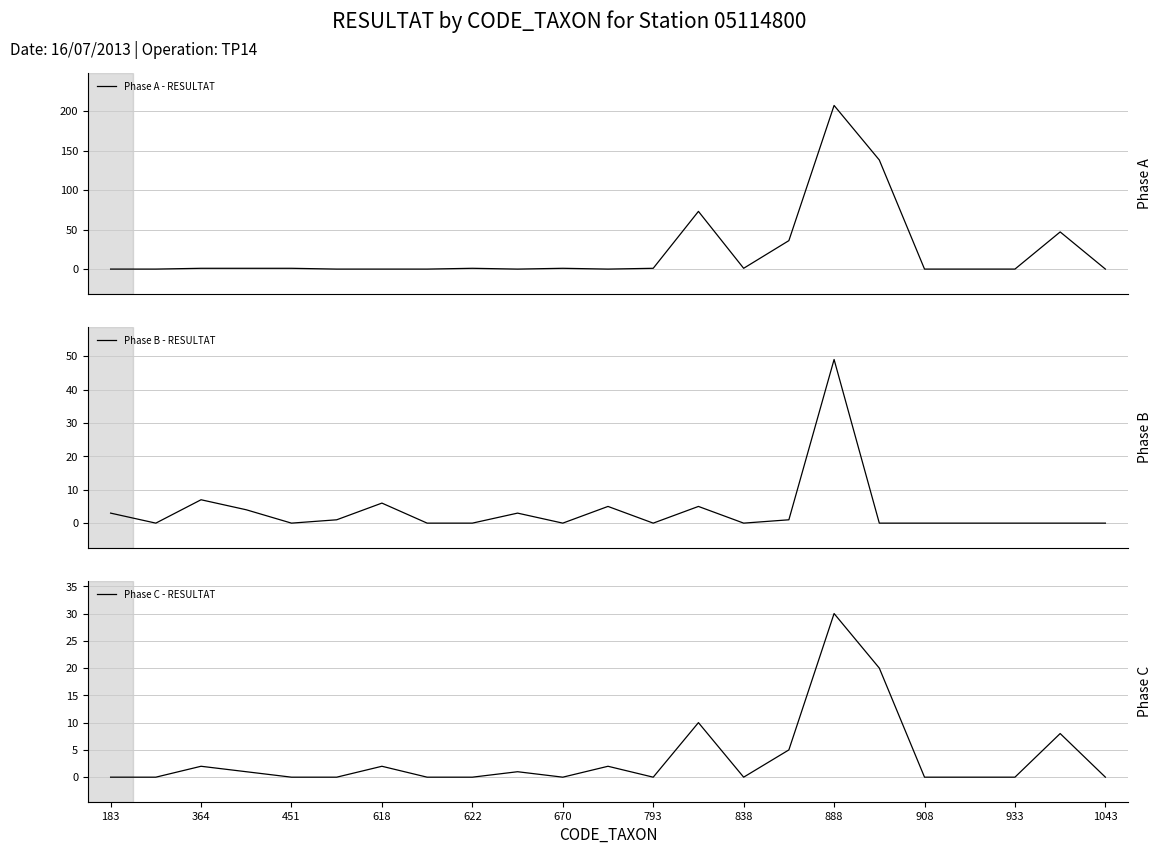

How many distinct data groups are displayed?

3